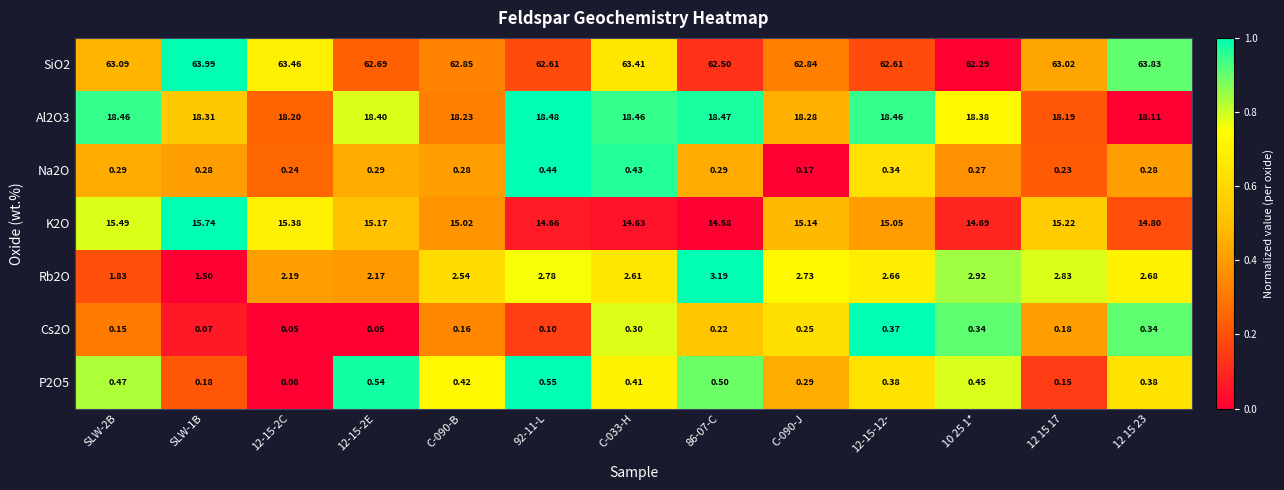

Is the value of Al2O3 at 12-15-12- greater than the value of Cs2O at SLW-2B?

Yes